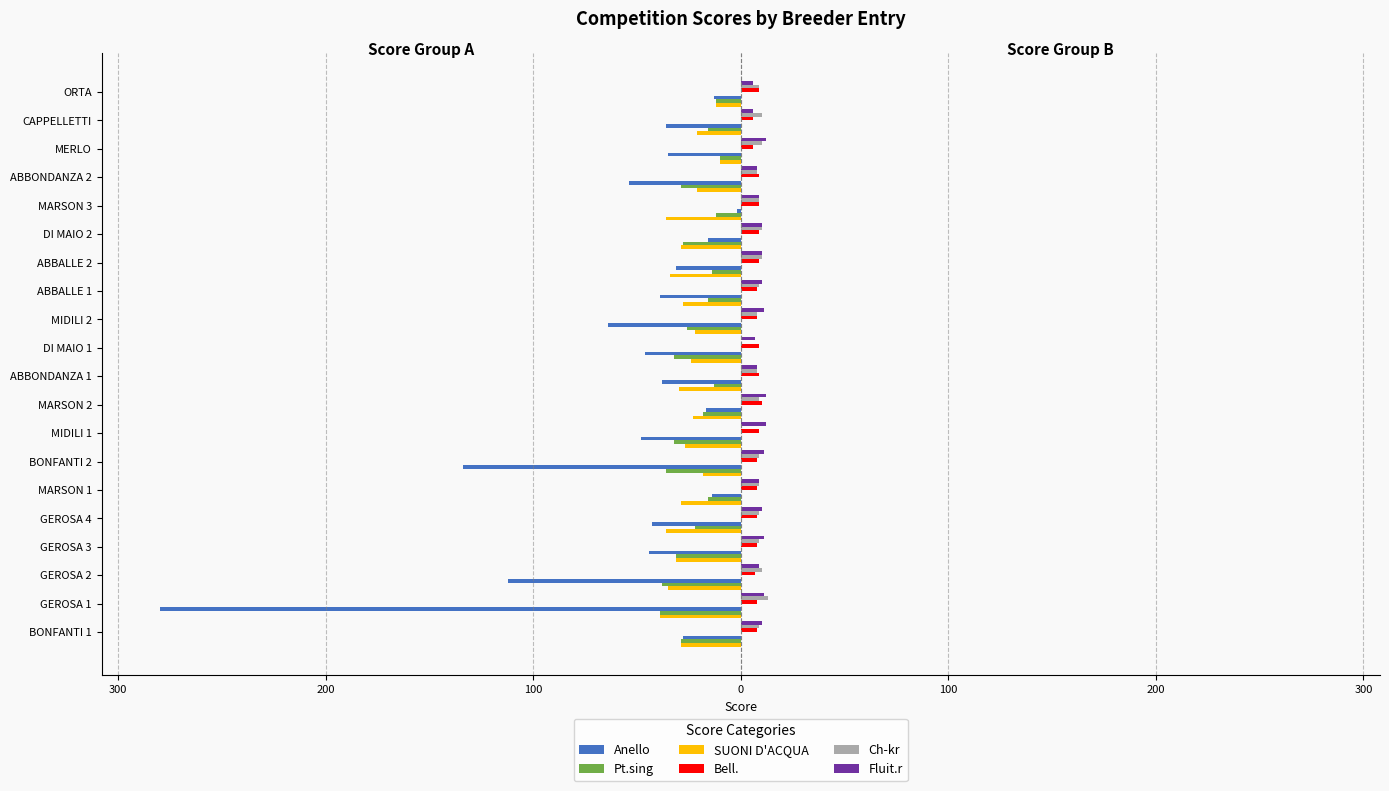

Which series has the widest spread of values?

Anello